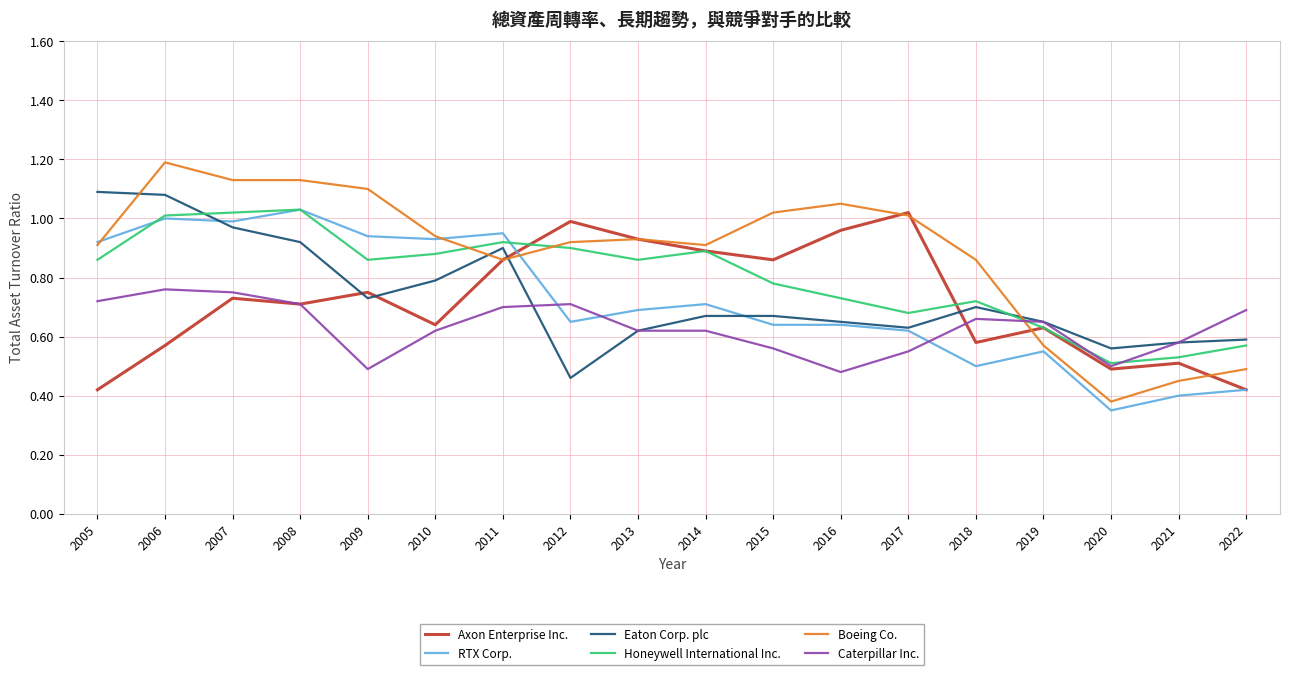

What is the greatest value displayed?

1.2